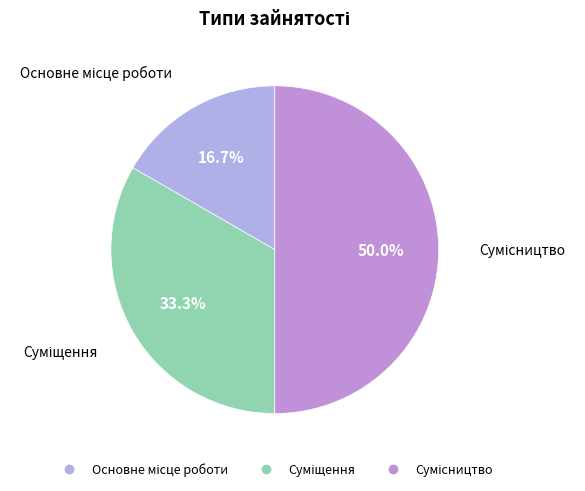

To the nearest percent, what percentage of the pie is Основне місце роботи?

17%